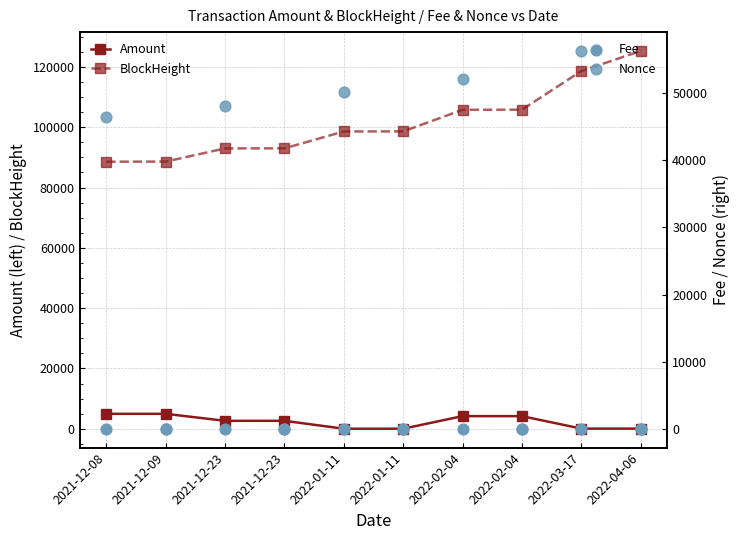

Which series reaches the maximum Y coordinate?

BlockHeight